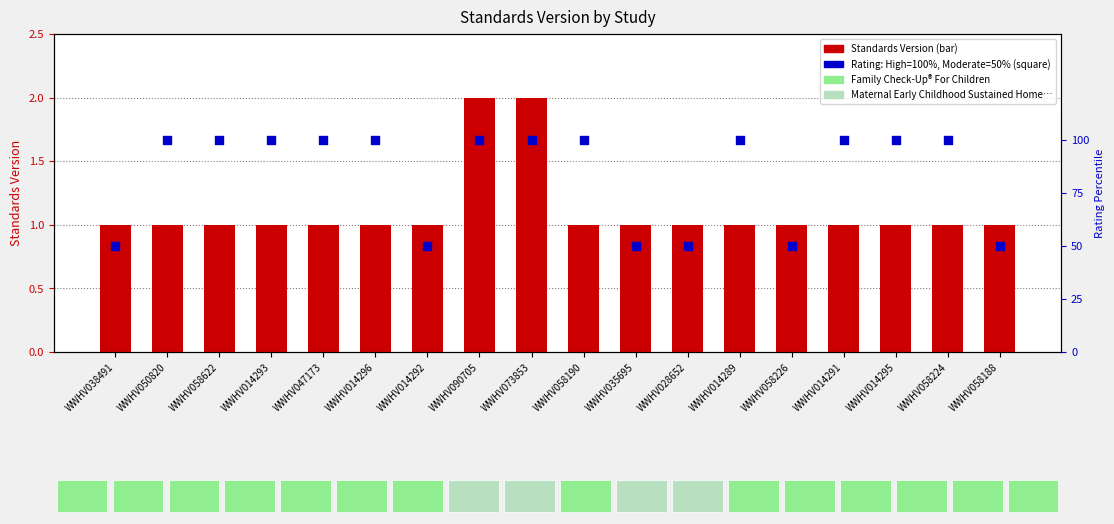

Is the value of Standards Version at WWHV014291 greater than the value of Rating (High=100%, Moderate=50%) at WWHV014296?

No